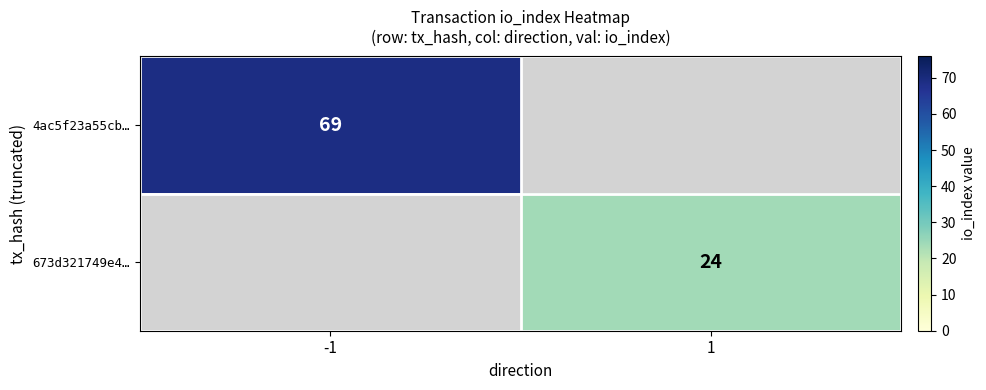

How many data points does each series have?

2